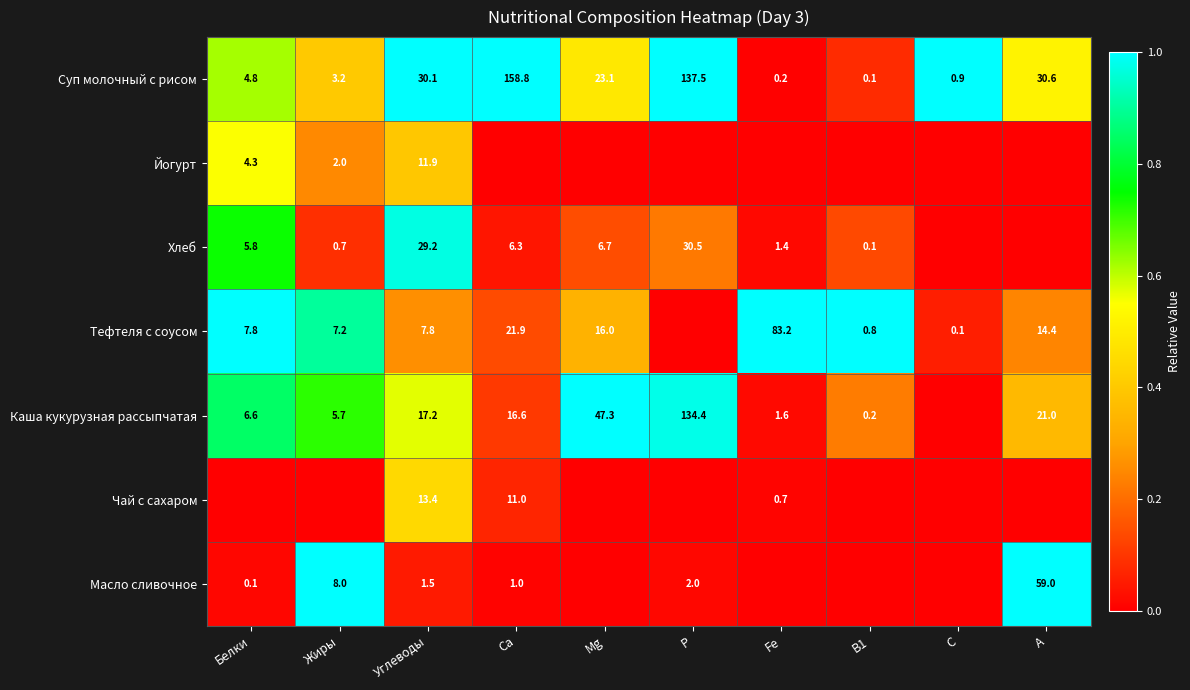

Is the value of Тефтеля с соусом at В1 greater than the value of Хлеб at Жиры?

Yes